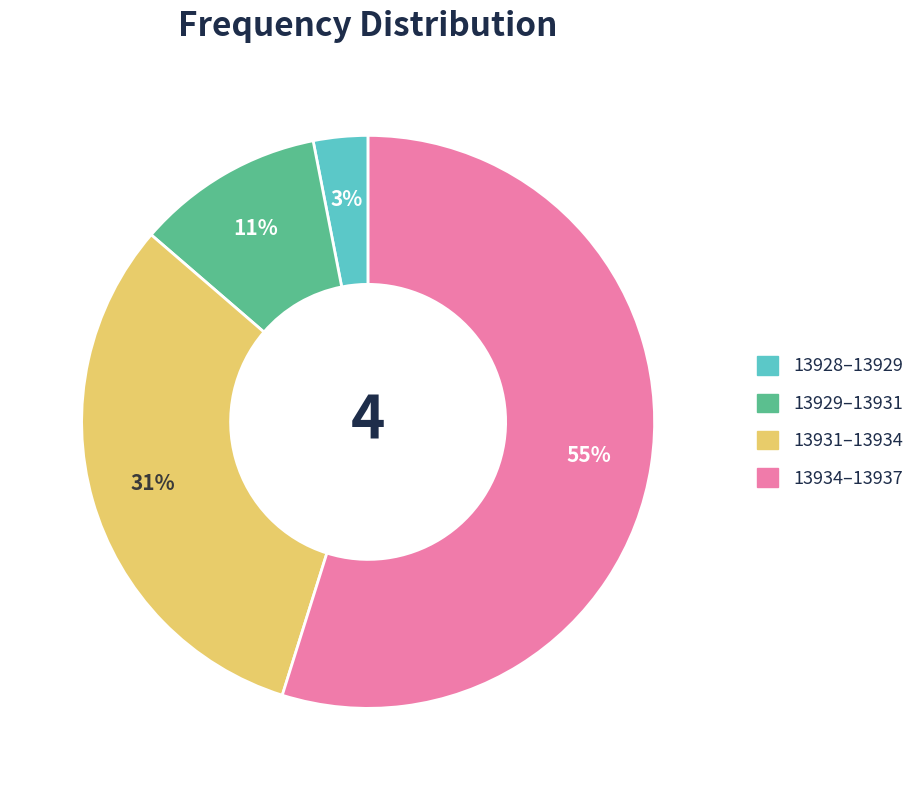

To the nearest percent, what is the average slice percentage?

25%